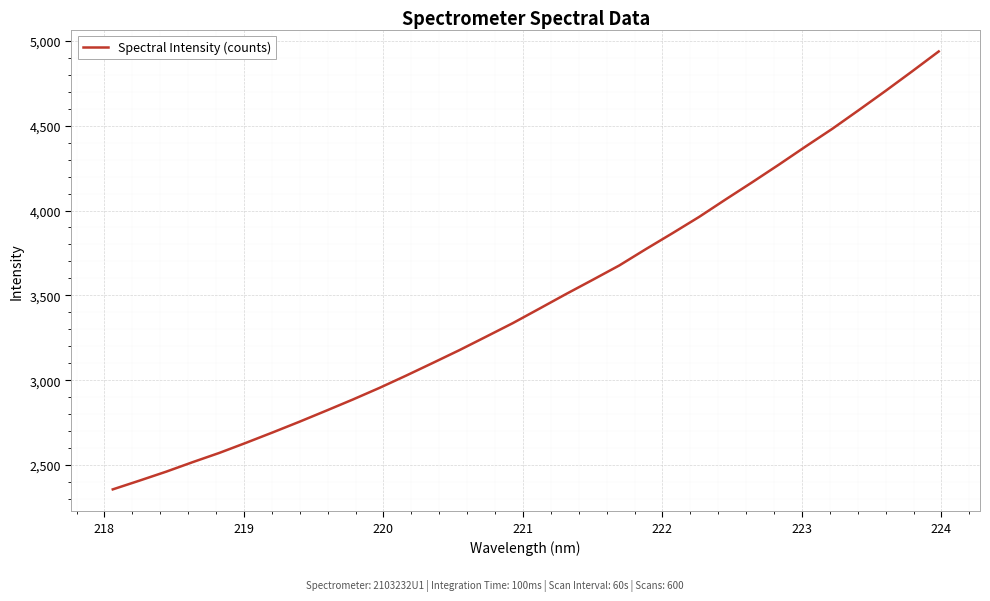

Does the chart display data point markers on the line(s)?

No